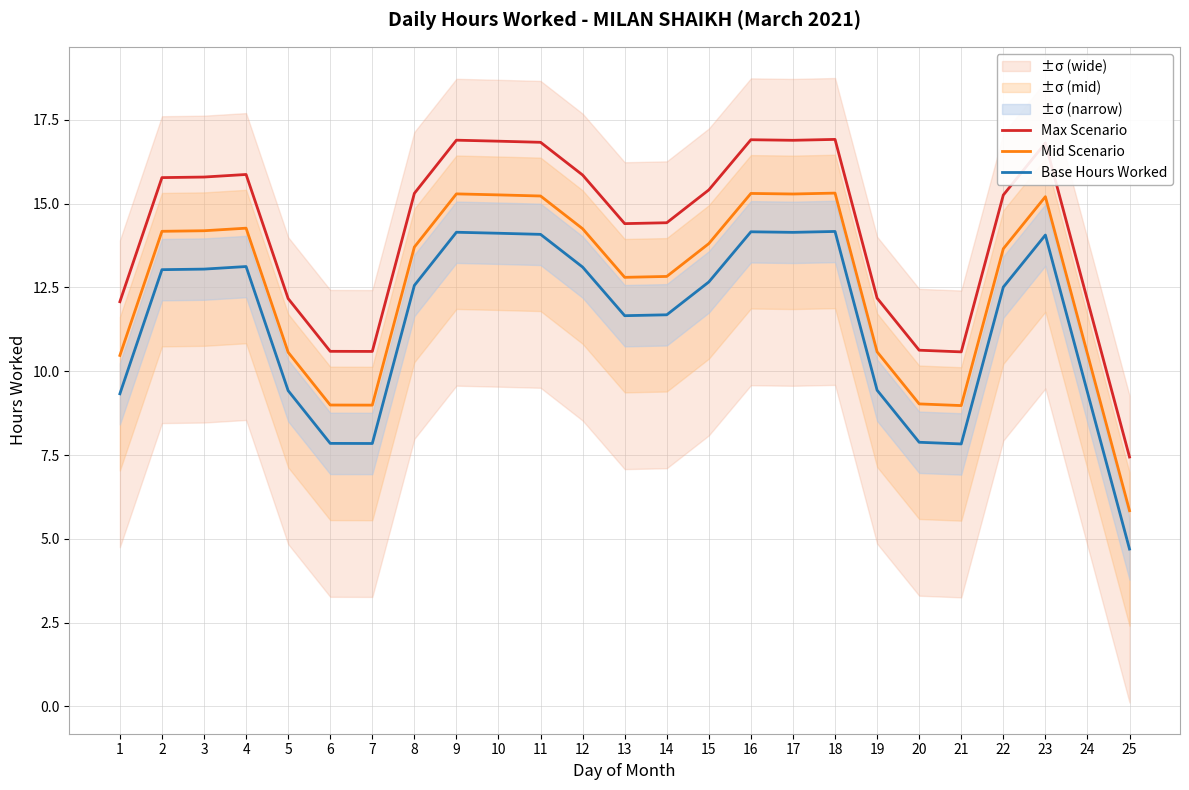

True or false: Mid Scenario and Base Hours Worked cross at least once.

False